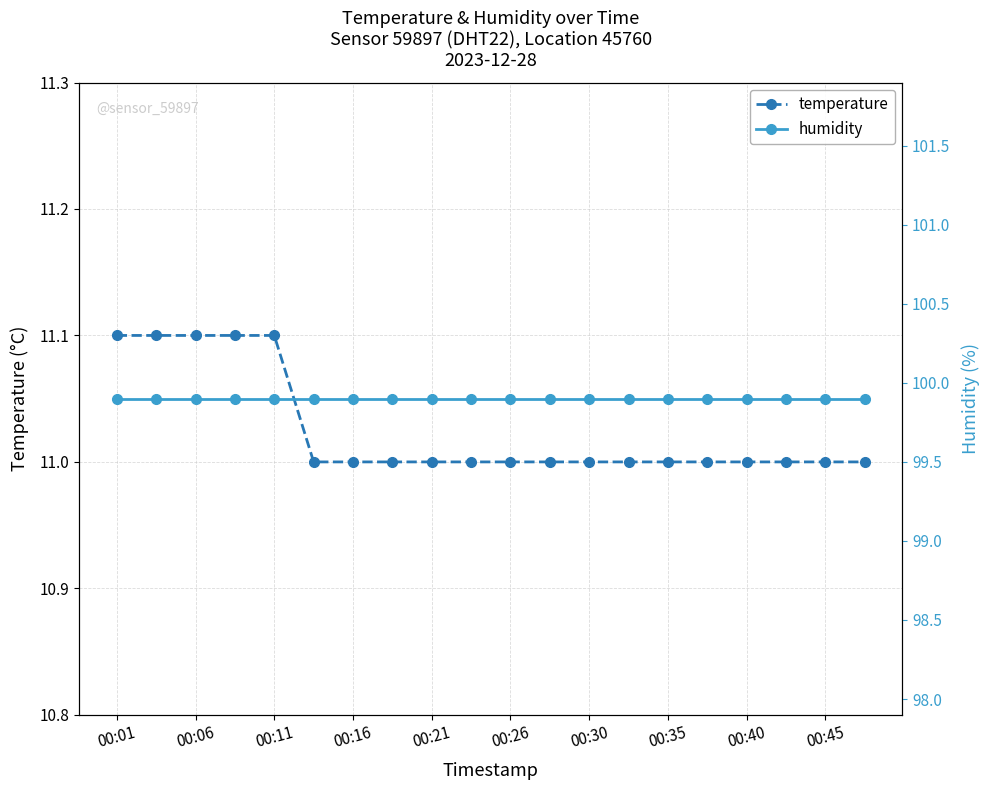

True or false: humidity and temperature cross at least once.

False